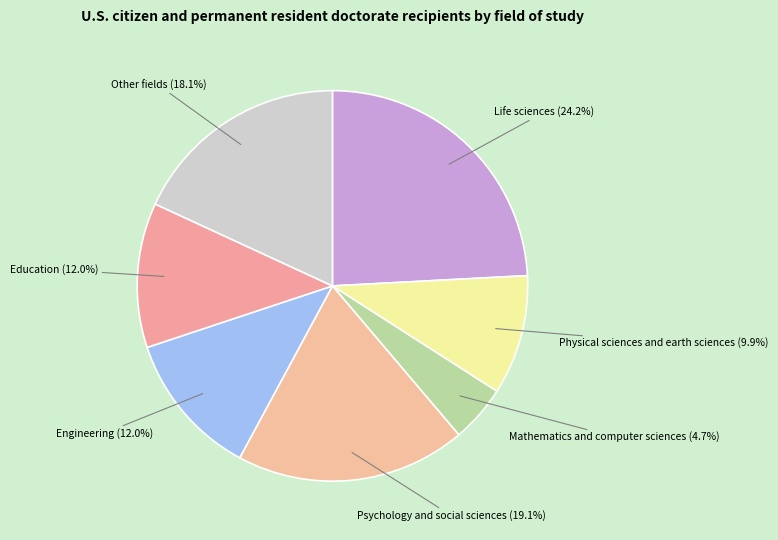

How many slices are in this pie chart?

7